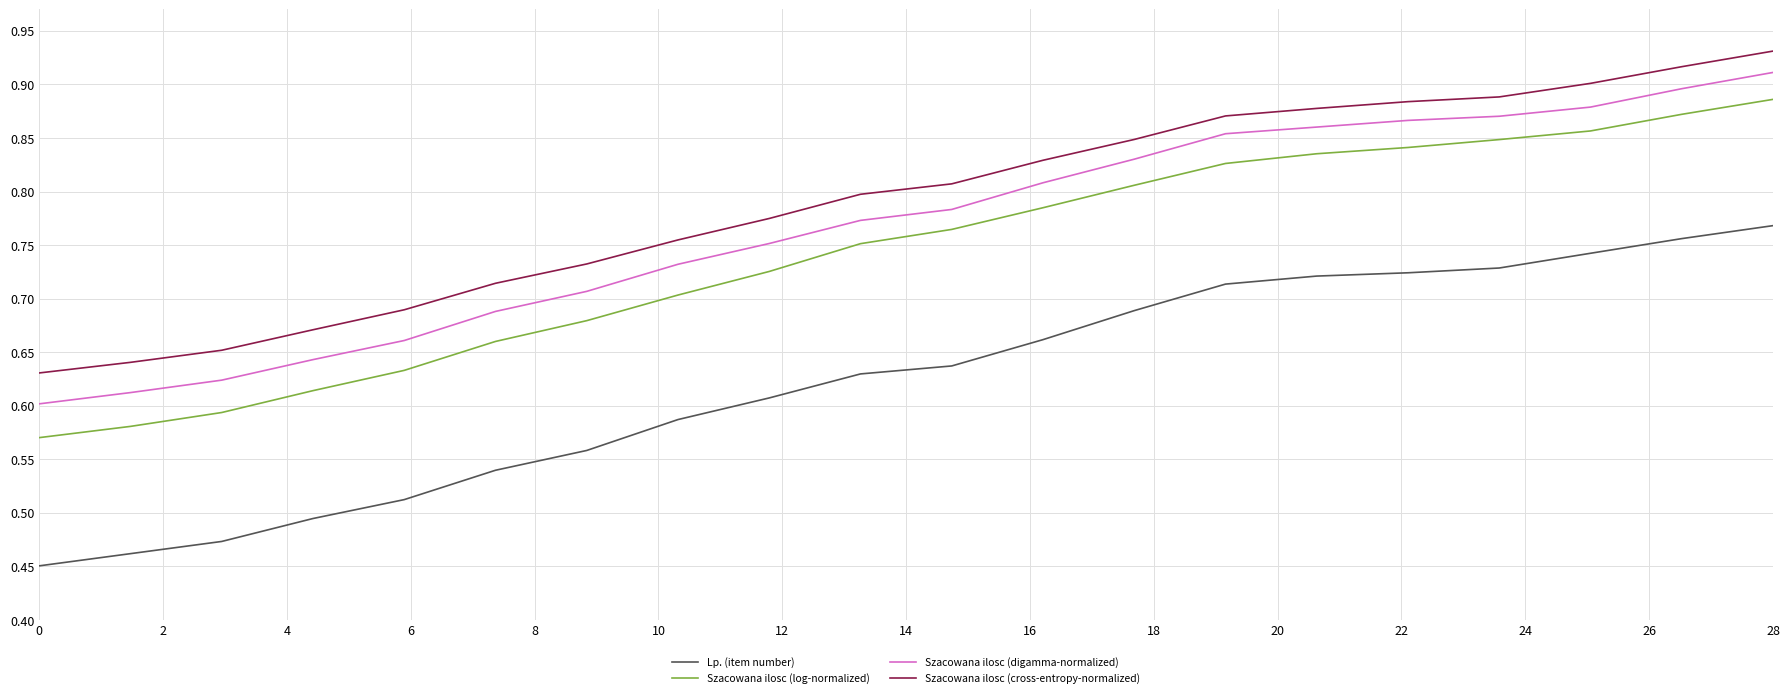

True or false: Szacowana ilosc (cross-entropy-normalized) and Szacowana ilosc (log-normalized) intersect in this chart.

False